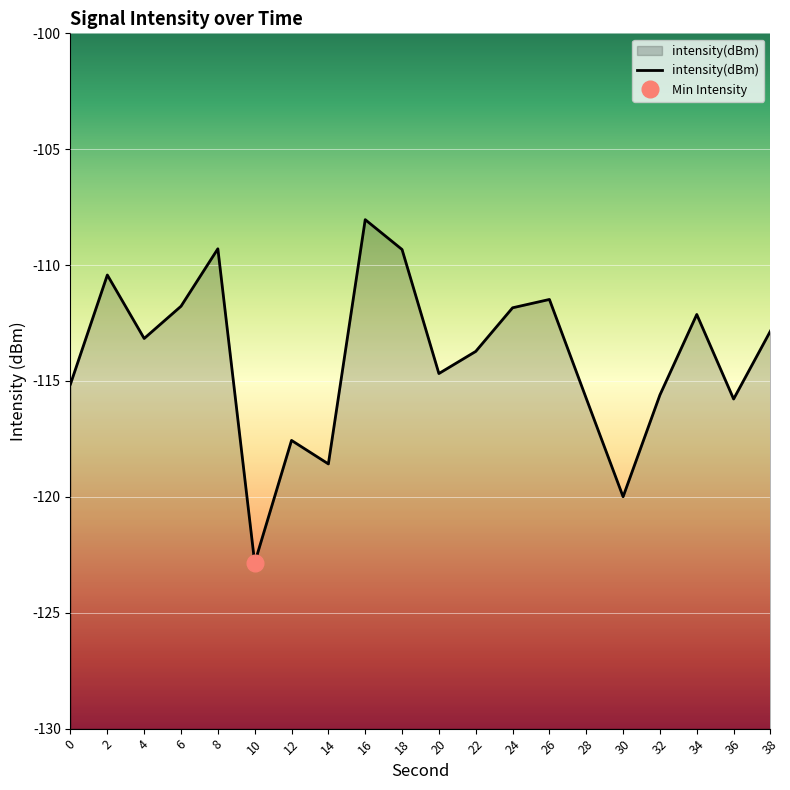

How many lines are shown in the chart?

1